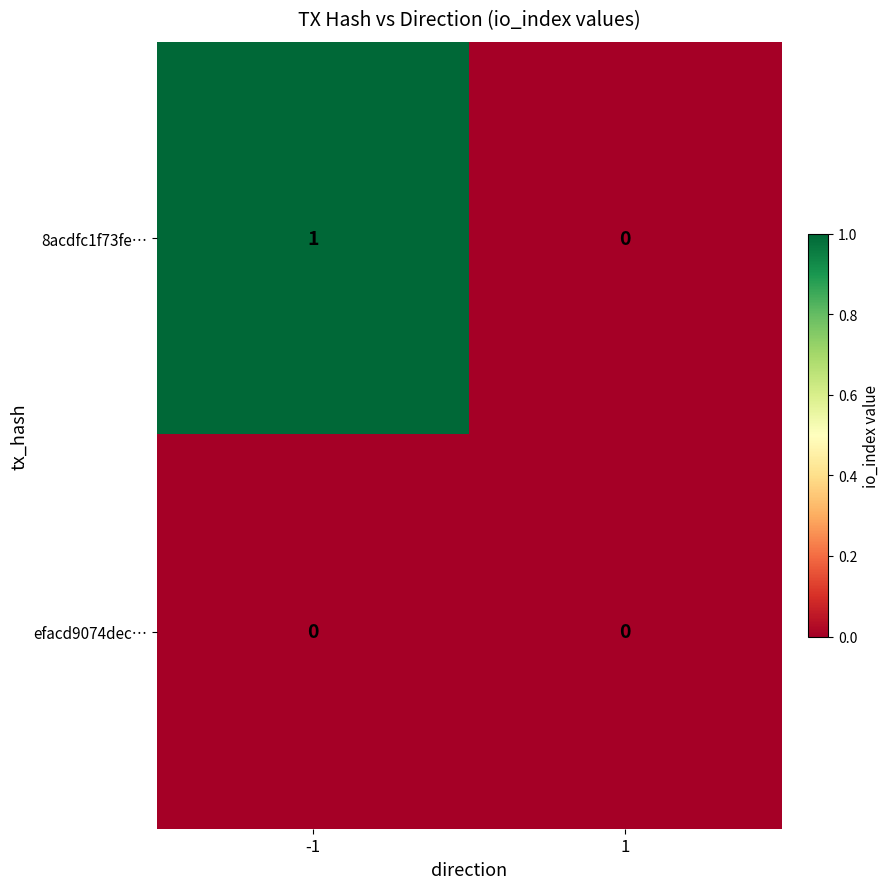

Reading right to left, transcribe all the data shown in this chart.

8acdfc1f73fe…: 1=0	-1=1
efacd9074dec…: 1=0	-1=0